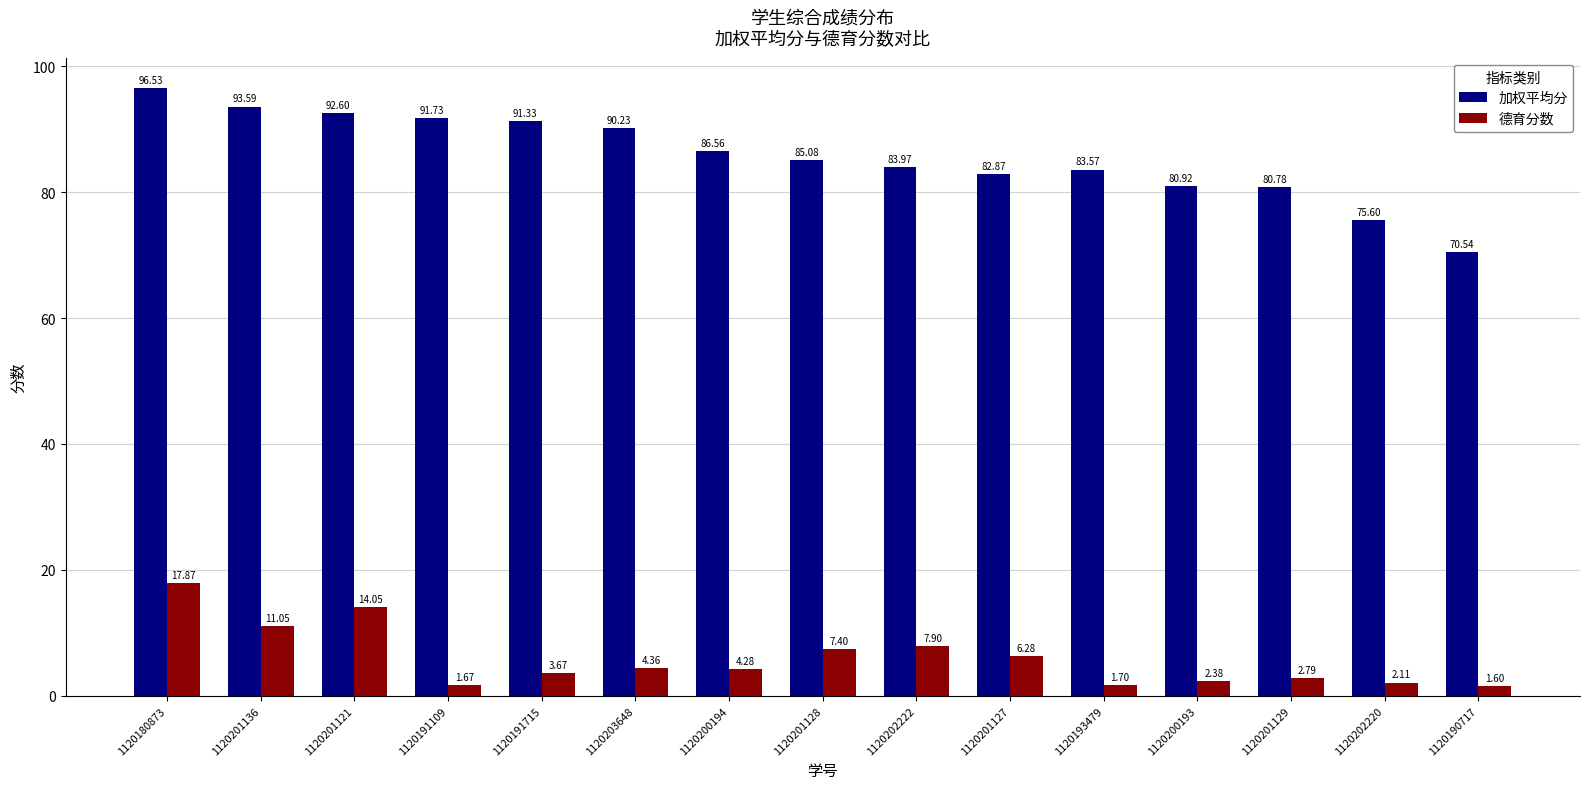

Is the value of 德育分数 at 1120202222 greater than the value of 加权平均分 at 1120191109?

No